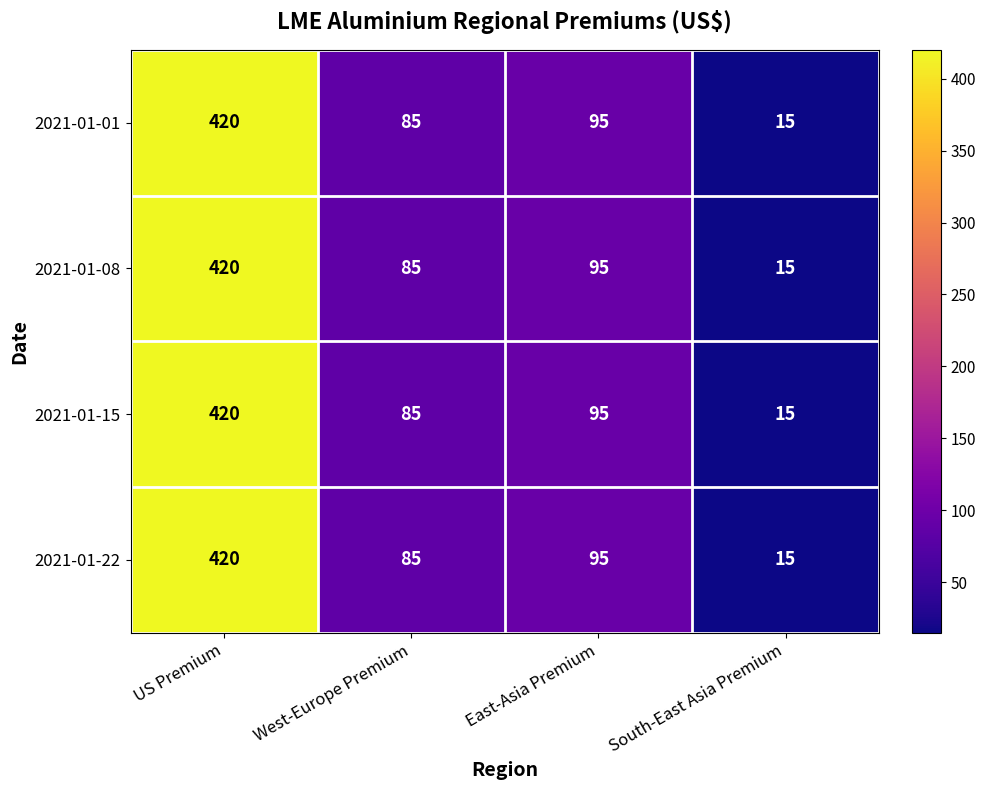

List the labels in order of 2021-01-15 value, largest first.

US Premium, East-Asia Premium, West-Europe Premium, South-East Asia Premium